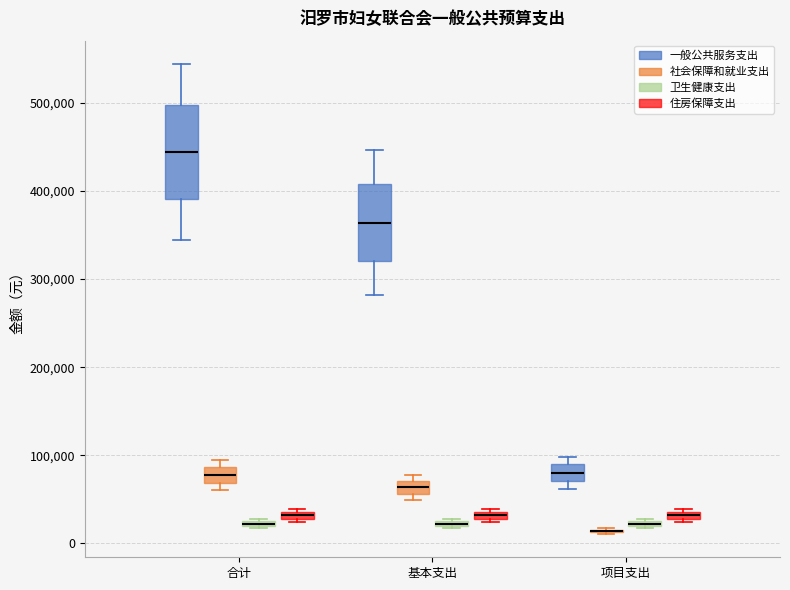

Comparing the boxes themselves (not the whiskers), which one is the tallest?

合计 (一般公共服务支出)